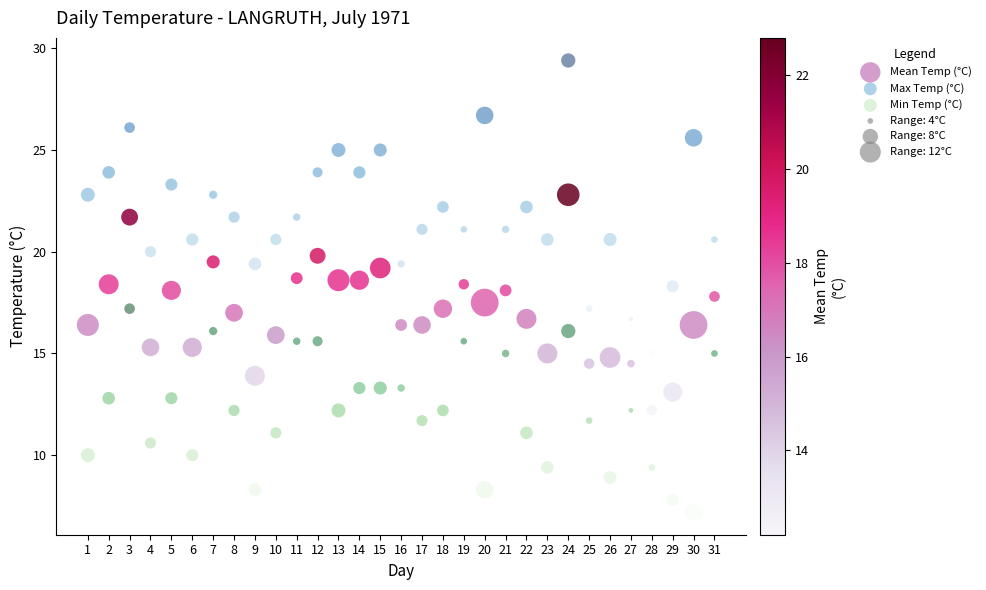

Which series contains the lowest Y value?

Min Temp (°C)